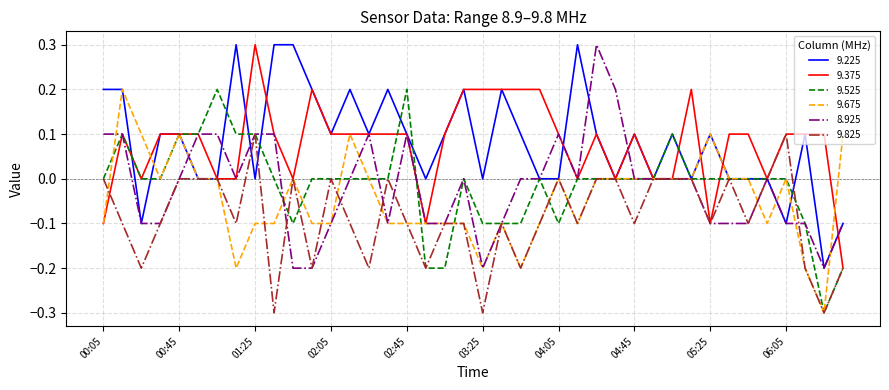

What is the smallest value displayed?

-0.3